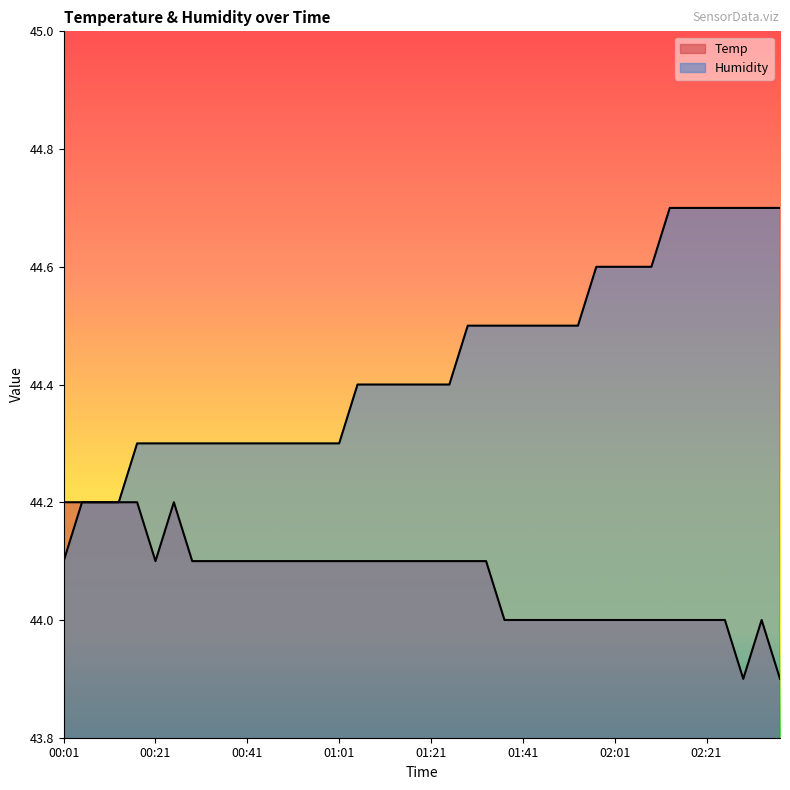

Reading right to left, what are all the values shown in this chart?

Temp: 43.9	44.0	43.9	44.0	44.0	44.0	44.0	44.0	44.0	44.0	44.0	44.0	44.0	44.0	44.0	44.0	44.1	44.1	44.1	44.1	44.1	44.1	44.1	44.1	44.1	44.1	44.1	44.1	44.1	44.1	44.1	44.1	44.1	44.2	44.1	44.2	44.2	44.2	44.2	44.2
Humidity: 44.7	44.7	44.7	44.7	44.7	44.7	44.7	44.6	44.6	44.6	44.6	44.5	44.5	44.5	44.5	44.5	44.5	44.5	44.4	44.4	44.4	44.4	44.4	44.4	44.3	44.3	44.3	44.3	44.3	44.3	44.3	44.3	44.3	44.3	44.3	44.3	44.2	44.2	44.2	44.1